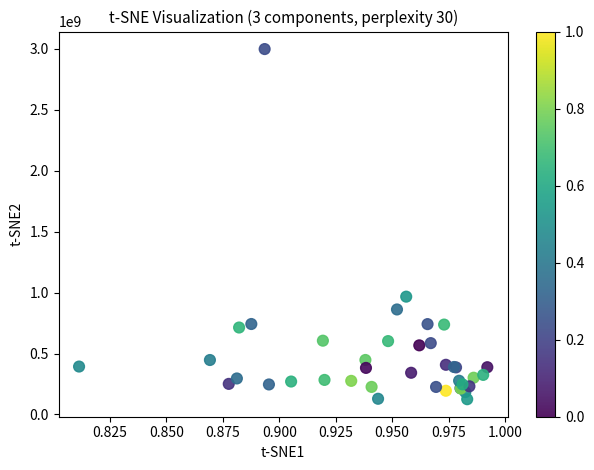

What Y value in the scatter plot is closest to 1561855296?

966719861